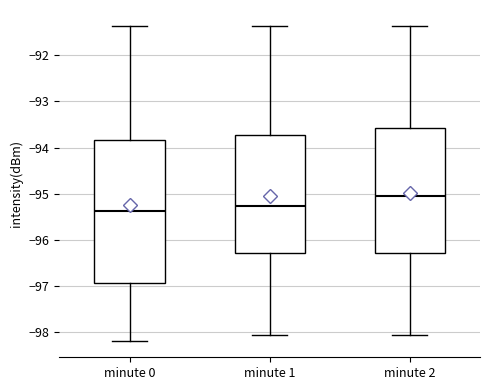

Where does the upper whisker of the box for minute 2 end on the y-axis? The values are not printed on the chart, so give them approximately, as read against the axis.

-91.4